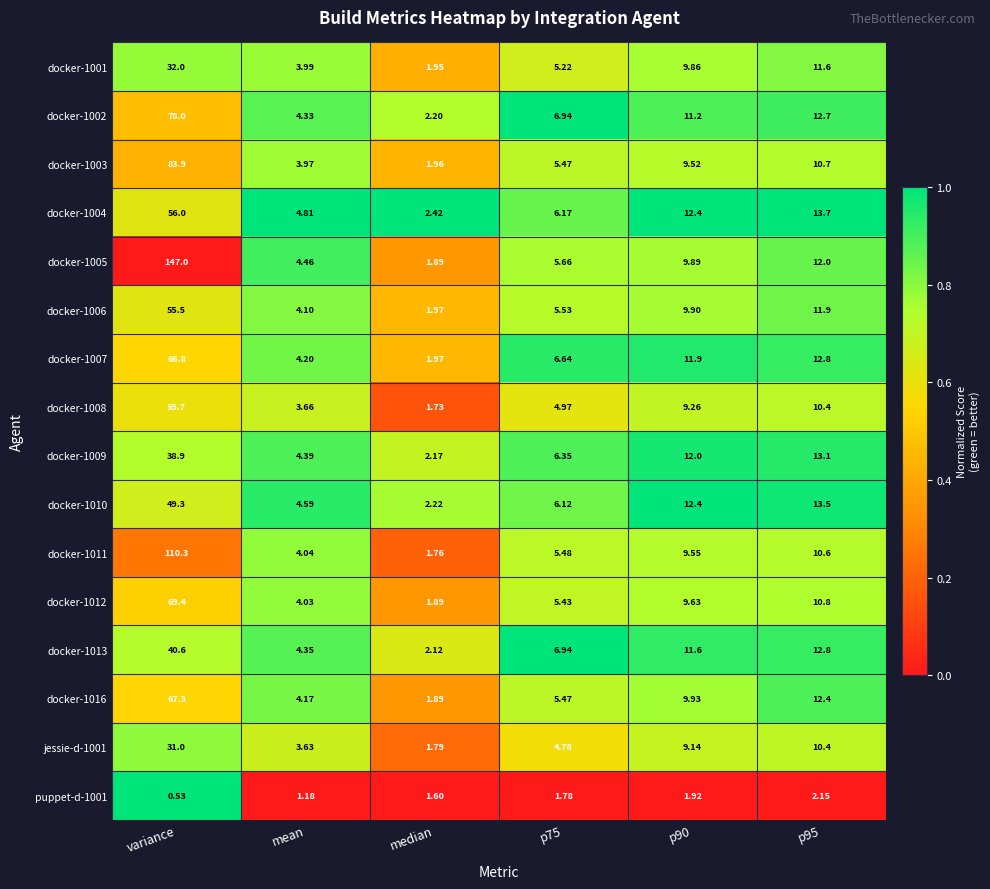

At which label does docker-1004 reach its peak?

variance